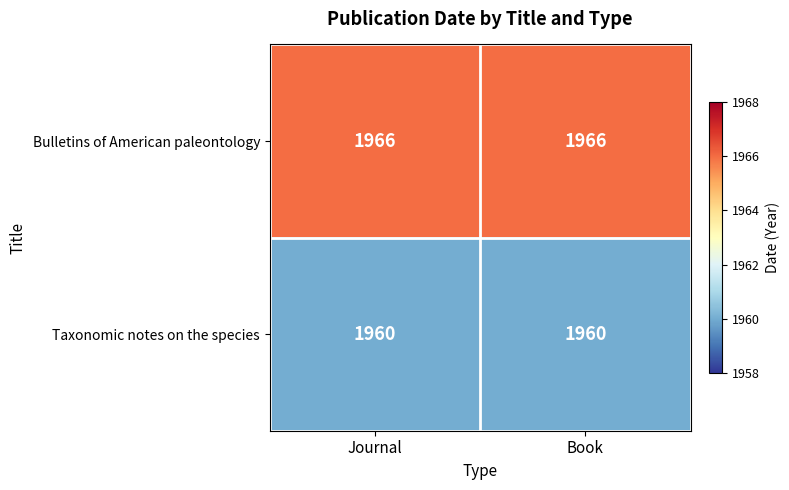

At Book, list the series in order from largest to smallest.

Bulletins of American paleontology, Taxonomic notes on the species